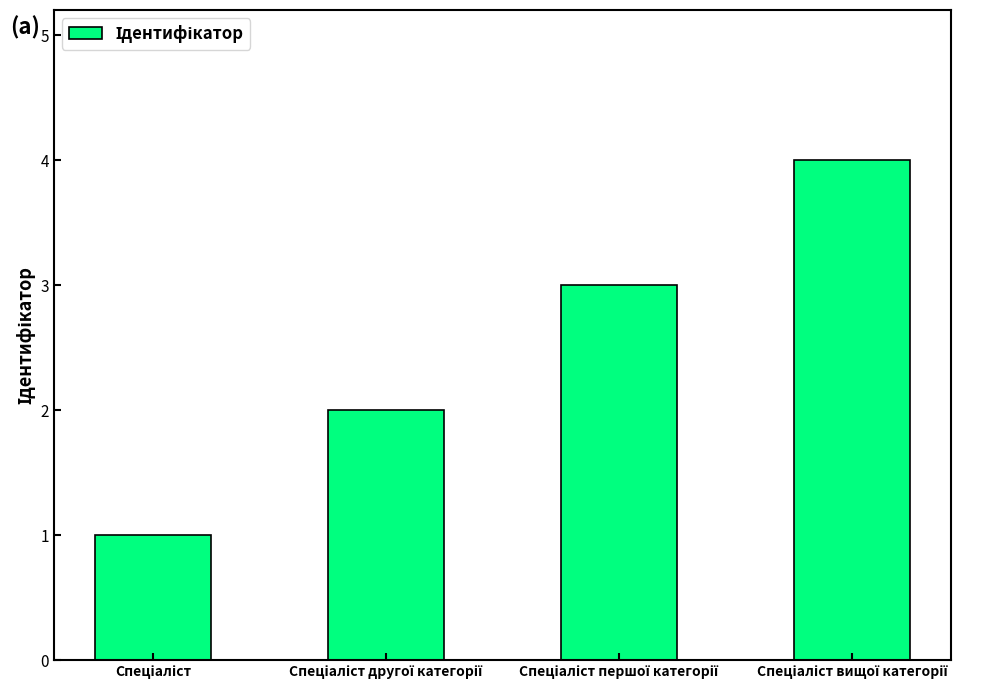

Are the bars grouped side by side (vs. stacked)?

No